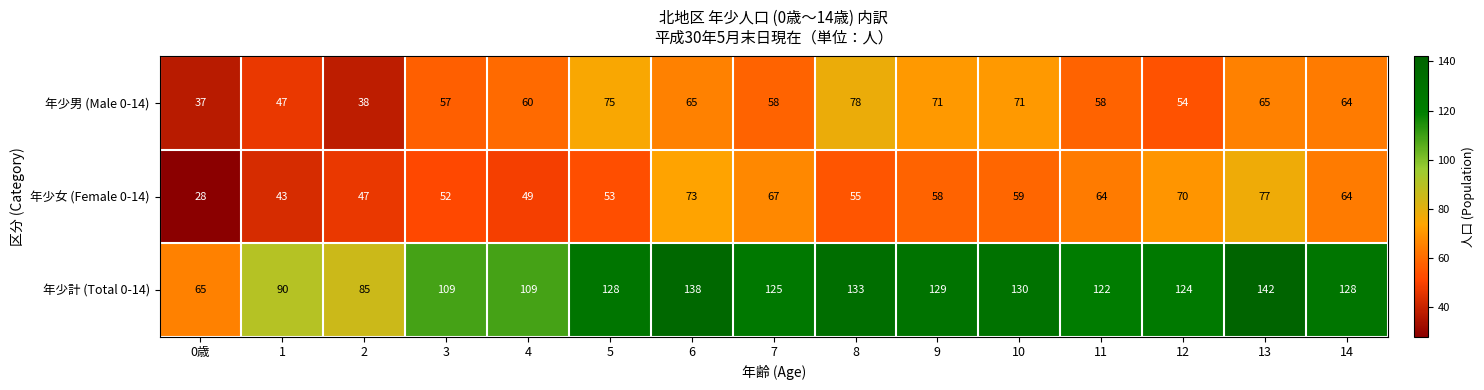

What value does the 年少計 (Total 0-14) series have at 6?

138